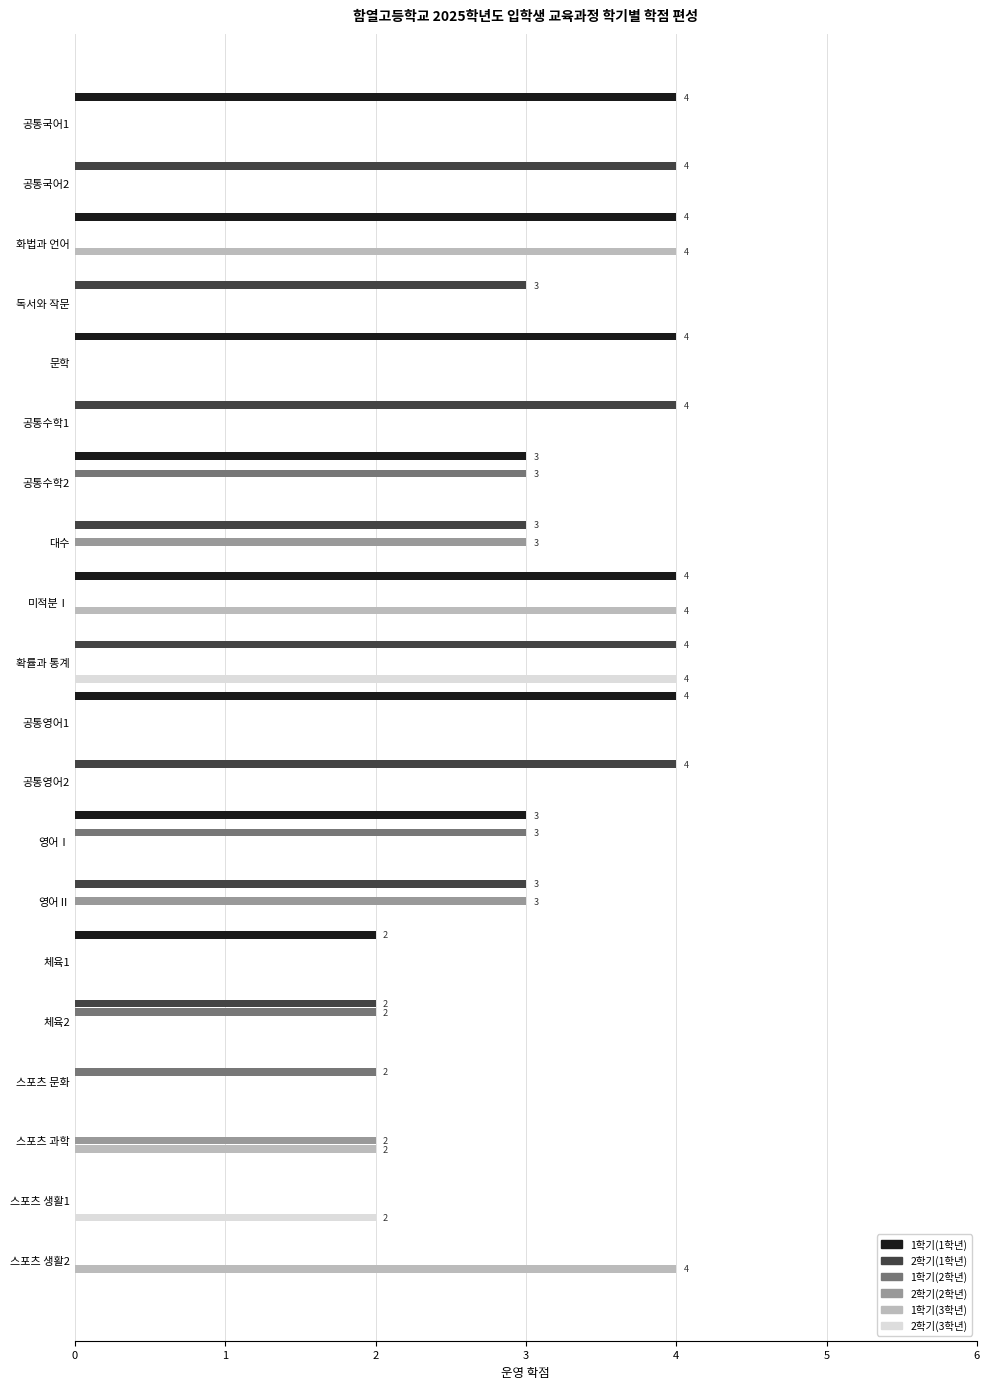

The value of 2학기(1학년) at 대수 is 3. True or false?

True